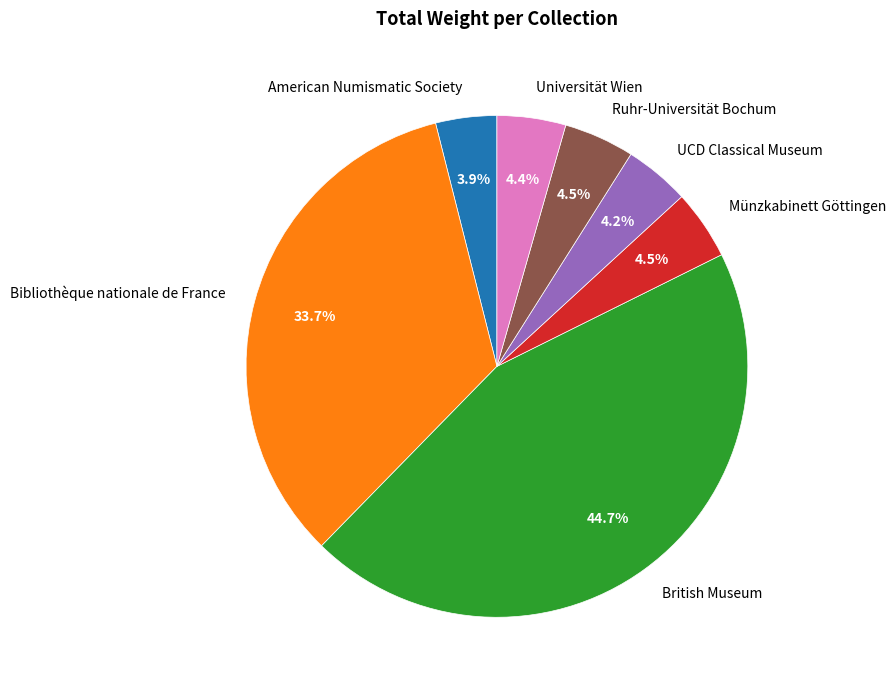

Is Ruhr-Universität Bochum the majority of the pie?

No